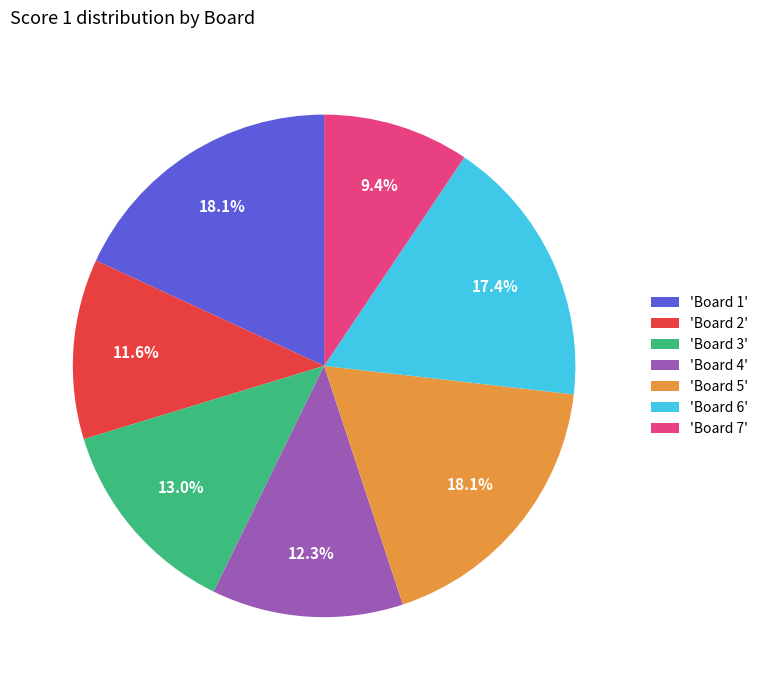

Approximately how many times larger is the value at 'Board 6' compared to 'Board 4'?

1.4